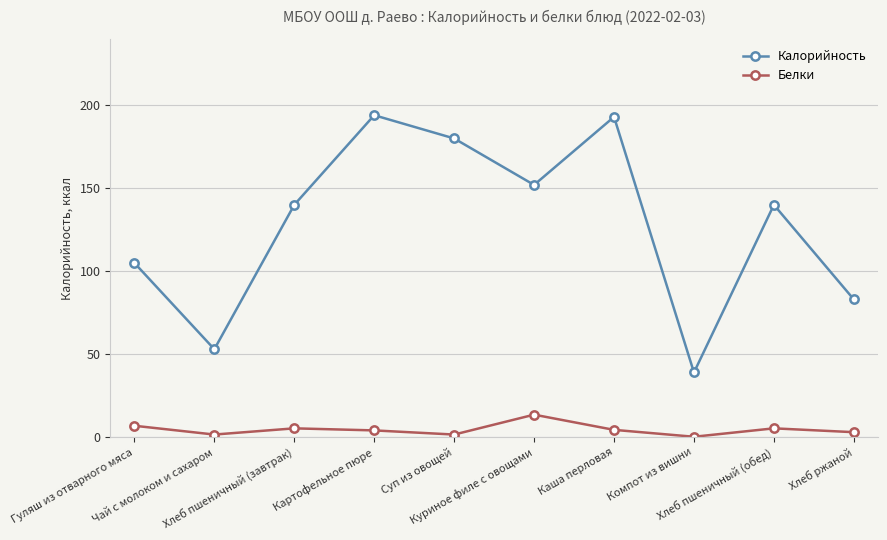

What value does the Калорийность series have at Каша перловая?

193.0